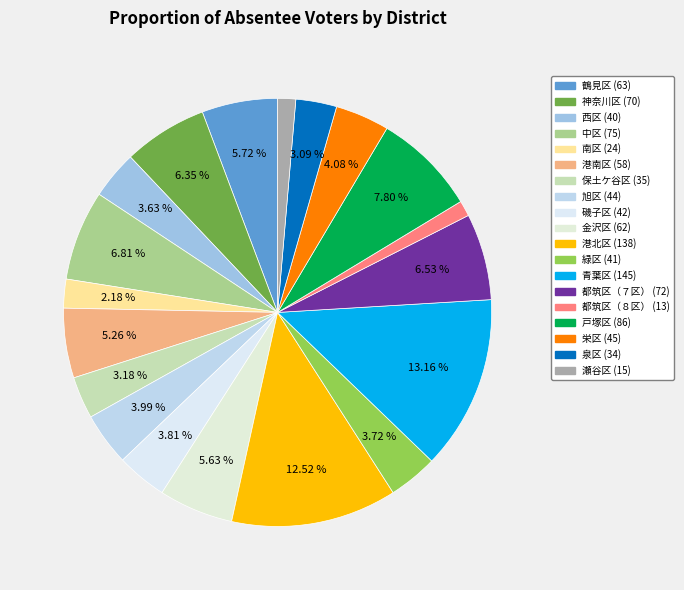

To the nearest percent, what is the combined percentage of 都筑区（８区） and 磯子区?

5%